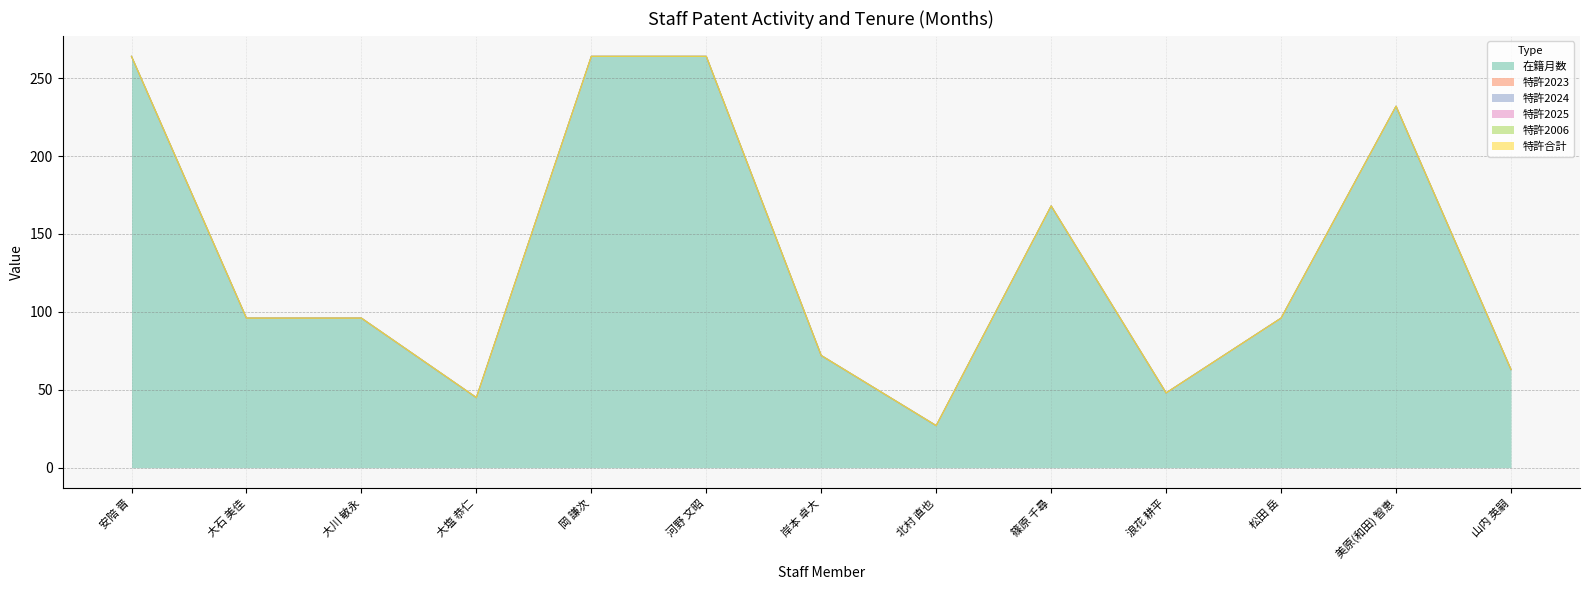

Reading right to left, list all the values displayed in this chart.

在籍月数: 山内 英嗣=63	美原(和田) 智恵=232	松田 岳=96	浪花 耕平=48	篠原 千尋=168	北村 直也=27	岸本 卓大=72	河野 文昭=264	岡 謙次=264	大塩 恭仁=45	大川 敏永=96	大石 美佳=96	安陪 晋=264
特許2023: 山内 英嗣=0	美原(和田) 智恵=0	松田 岳=0	浪花 耕平=0	篠原 千尋=0	北村 直也=0	岸本 卓大=0	河野 文昭=0	岡 謙次=0	大塩 恭仁=0	大川 敏永=0	大石 美佳=0	安陪 晋=0
特許2024: 山内 英嗣=0	美原(和田) 智恵=0	松田 岳=0	浪花 耕平=0	篠原 千尋=0	北村 直也=0	岸本 卓大=0	河野 文昭=0	岡 謙次=0	大塩 恭仁=0	大川 敏永=0	大石 美佳=0	安陪 晋=0
特許2025: 山内 英嗣=0	美原(和田) 智恵=0	松田 岳=0	浪花 耕平=0	篠原 千尋=0	北村 直也=0	岸本 卓大=0	河野 文昭=0	岡 謙次=0	大塩 恭仁=0	大川 敏永=0	大石 美佳=0	安陪 晋=0
特許2006: 山内 英嗣=0	美原(和田) 智恵=0	松田 岳=0	浪花 耕平=0	篠原 千尋=0	北村 直也=0	岸本 卓大=0	河野 文昭=0	岡 謙次=0	大塩 恭仁=0	大川 敏永=0	大石 美佳=0	安陪 晋=0
特許合計: 山内 英嗣=0	美原(和田) 智恵=0	松田 岳=0	浪花 耕平=0	篠原 千尋=0	北村 直也=0	岸本 卓大=0	河野 文昭=0	岡 謙次=0	大塩 恭仁=0	大川 敏永=0	大石 美佳=0	安陪 晋=0